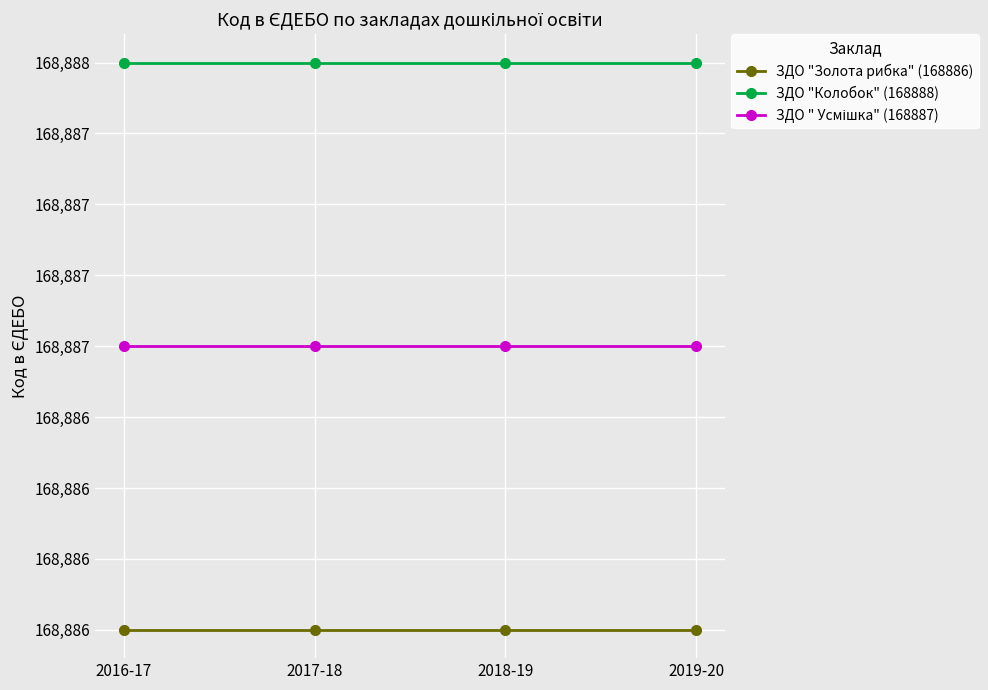

Which series has the largest total across all categories?

ЗДО "Колобок" (168888)